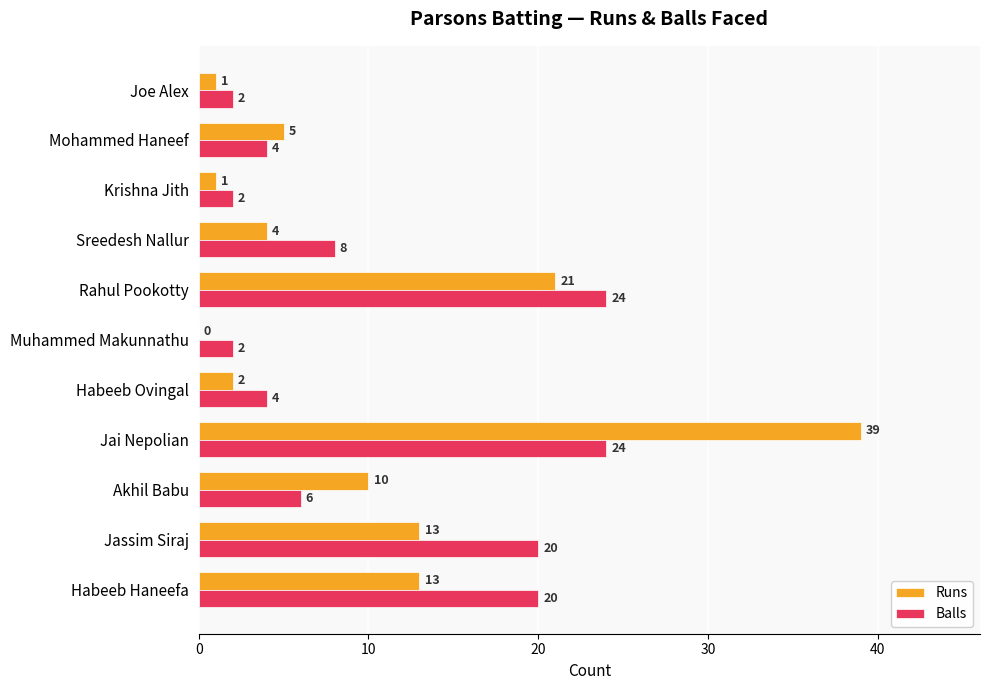

Between Jai Nepolian and Habeeb Ovingal, which series saw the biggest shift?

Runs